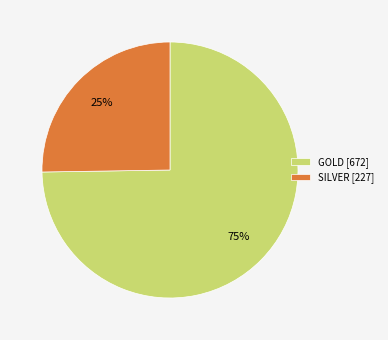

Which slice is the largest?

GOLD [672]